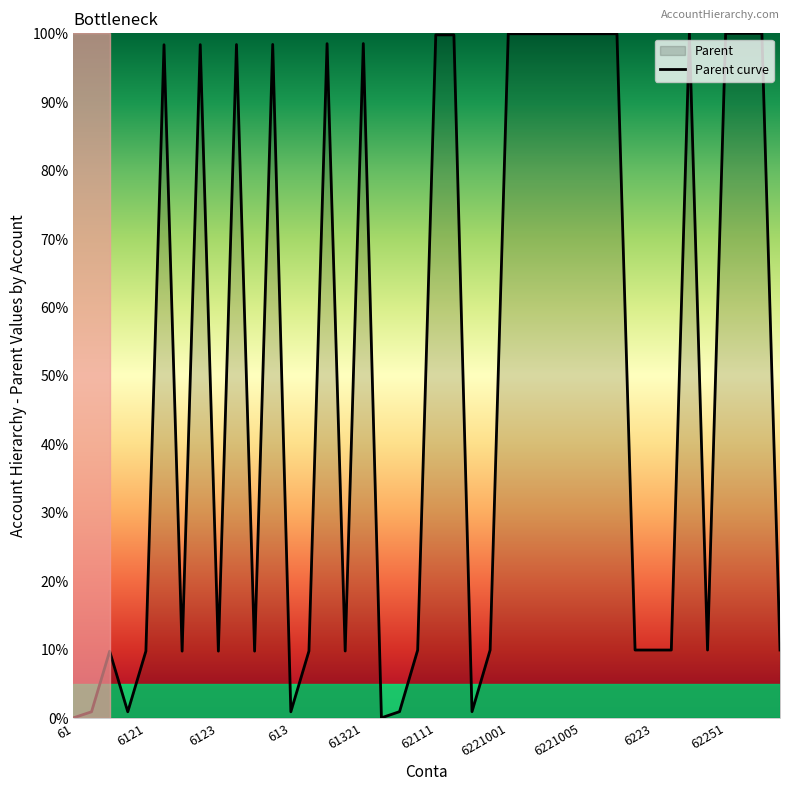

The chart shows a value of 100.0 at 62251. True or false?

True